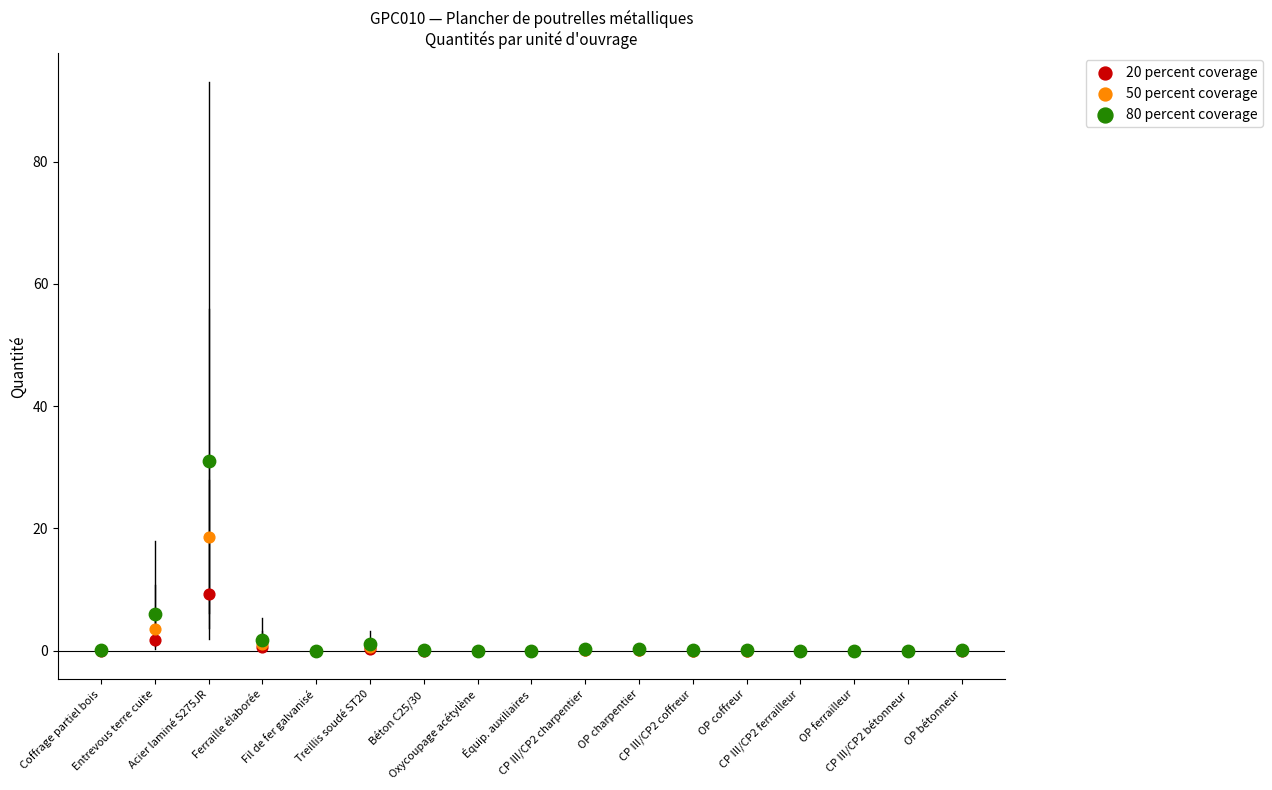

In the 80 percent coverage series, what Y value is closest to 15?

6.0